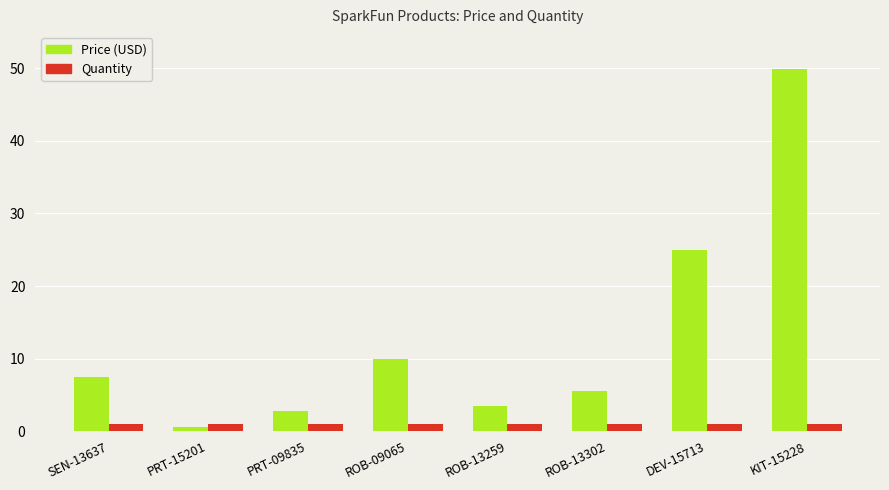

Is it true that Quantity equals 1.0 at SEN-13637?

True